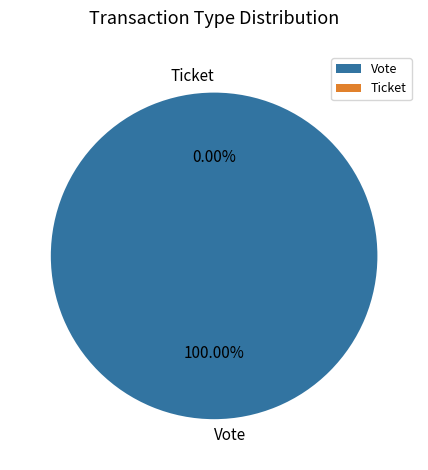

To the nearest percent, what is the combined percentage of Vote and Ticket?

100%